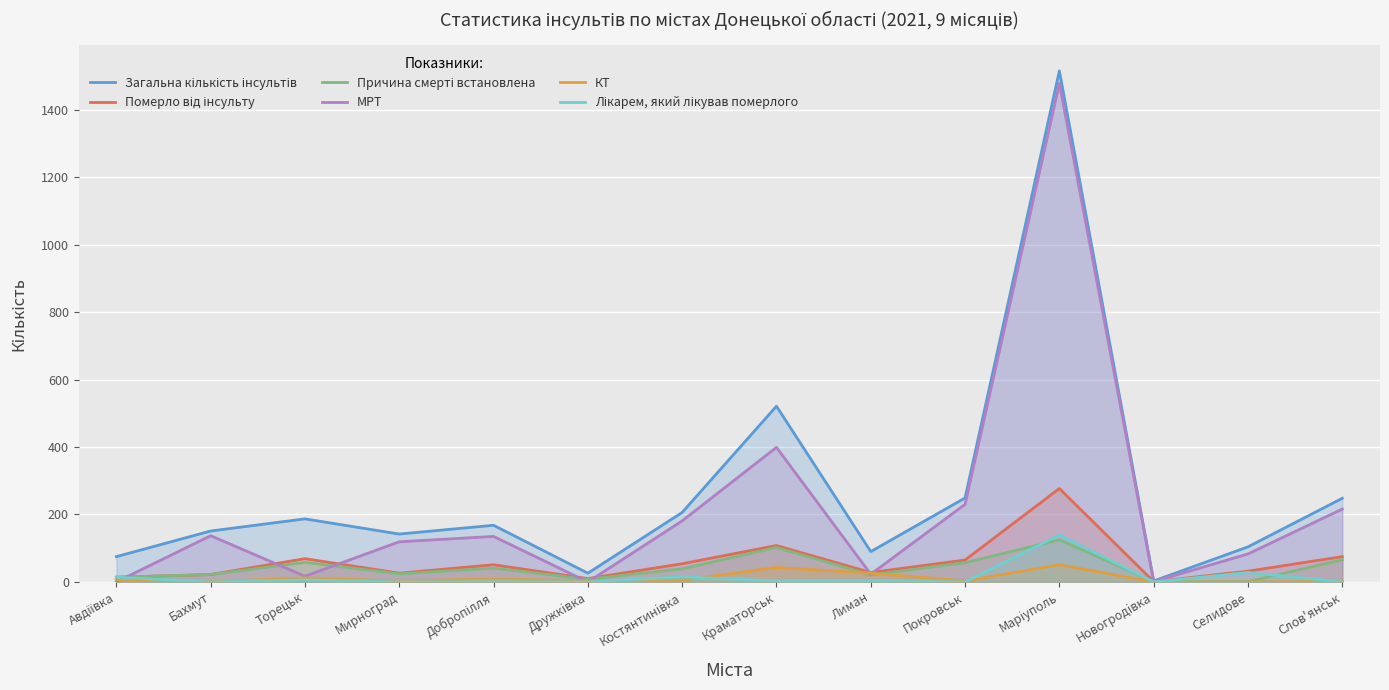

Rank the categories by Причина смерті встановлена value from highest to lowest.

Марiуполь, Краматорськ, Слов'янськ, Торецьк, Покровськ, Добропілля, Костянтинiвка, Мирноград, Бахмут, Лиман, Авдіївка, Дружкiвка, Новогродiвка, Селидове